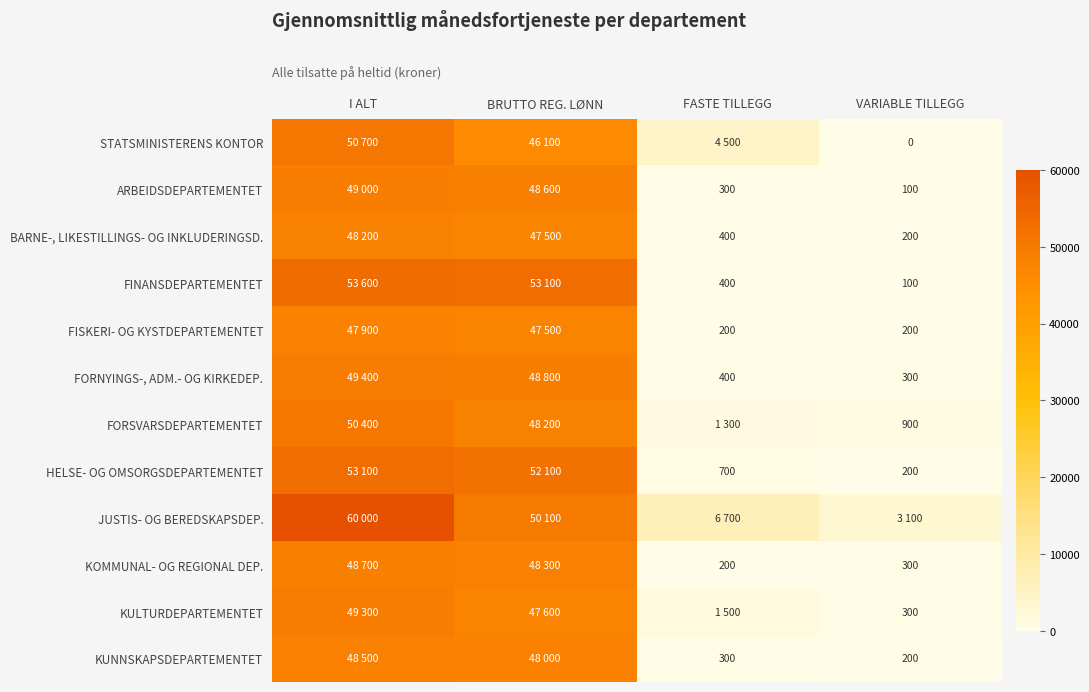

True or false: HELSE- OG OMSORGSDEPARTEMENTET has a value of 200 at VARIABLE TILLEGG.

True